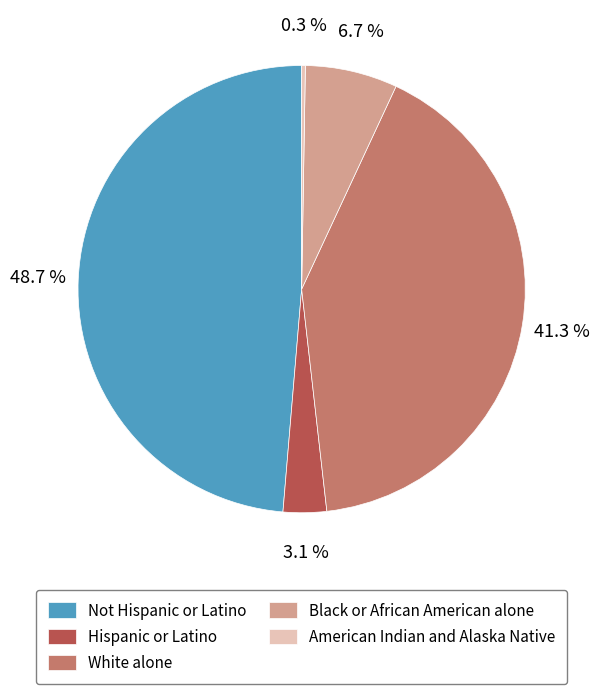

Which category has the biggest portion of the pie?

Not Hispanic or Latino